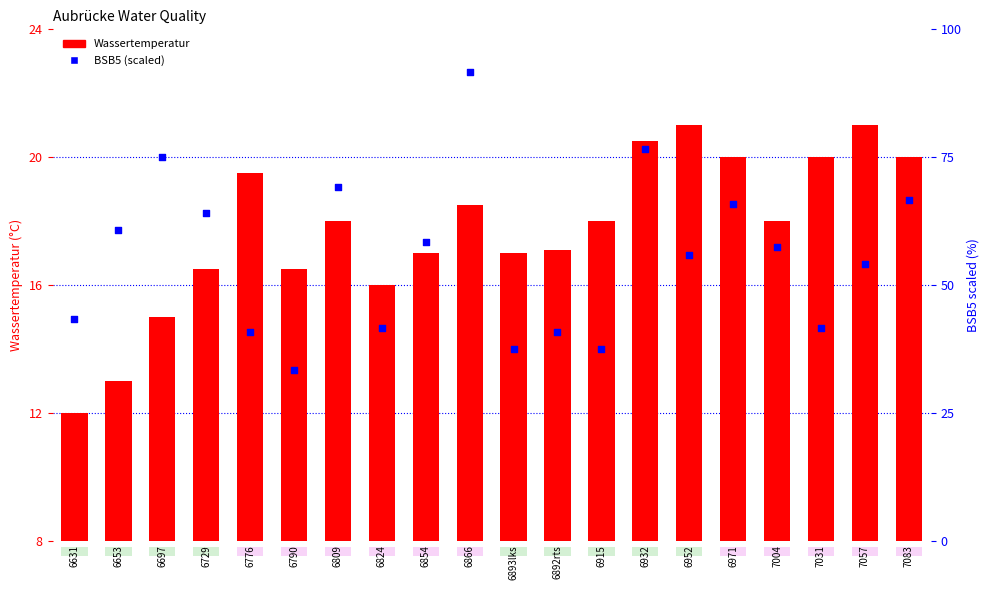

Which series contains the highest Y value?

BSB5